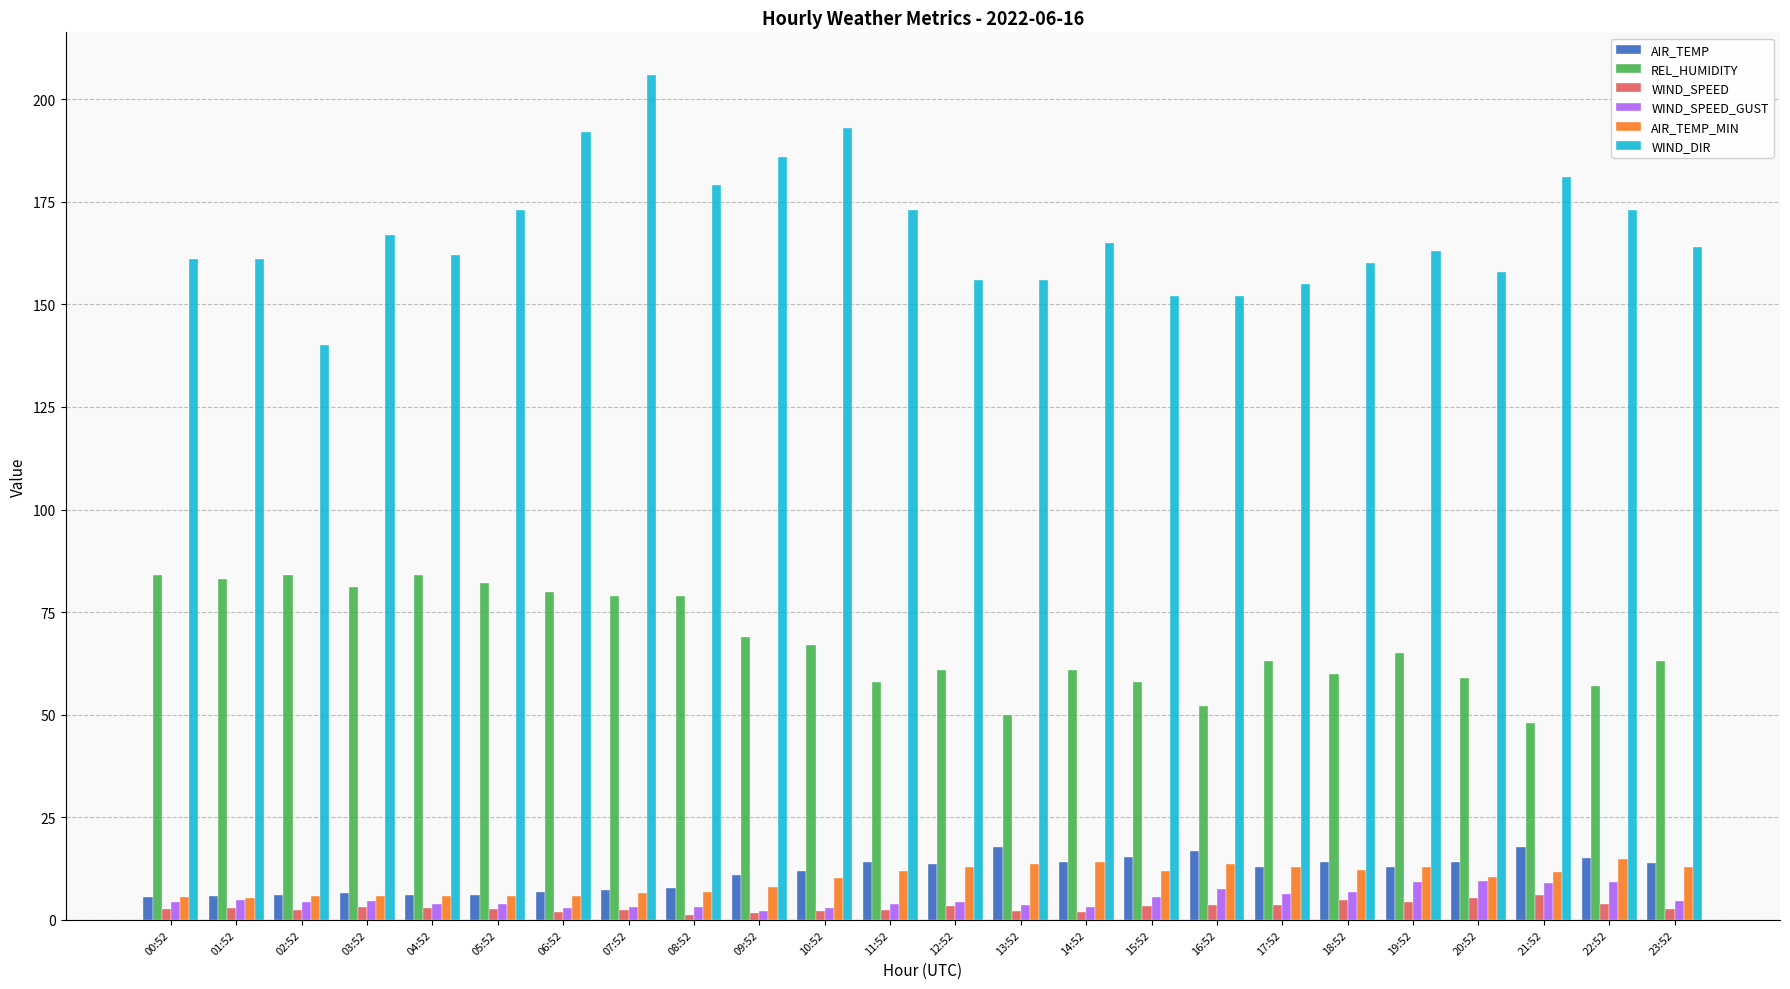

The AIR_TEMP_MIN series shows 5.7 at 04:52. True or false?

True